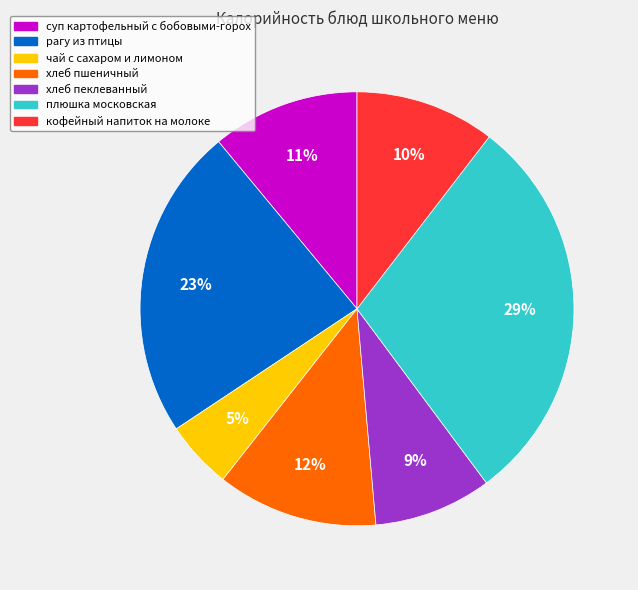

How many segments does this pie chart have?

7